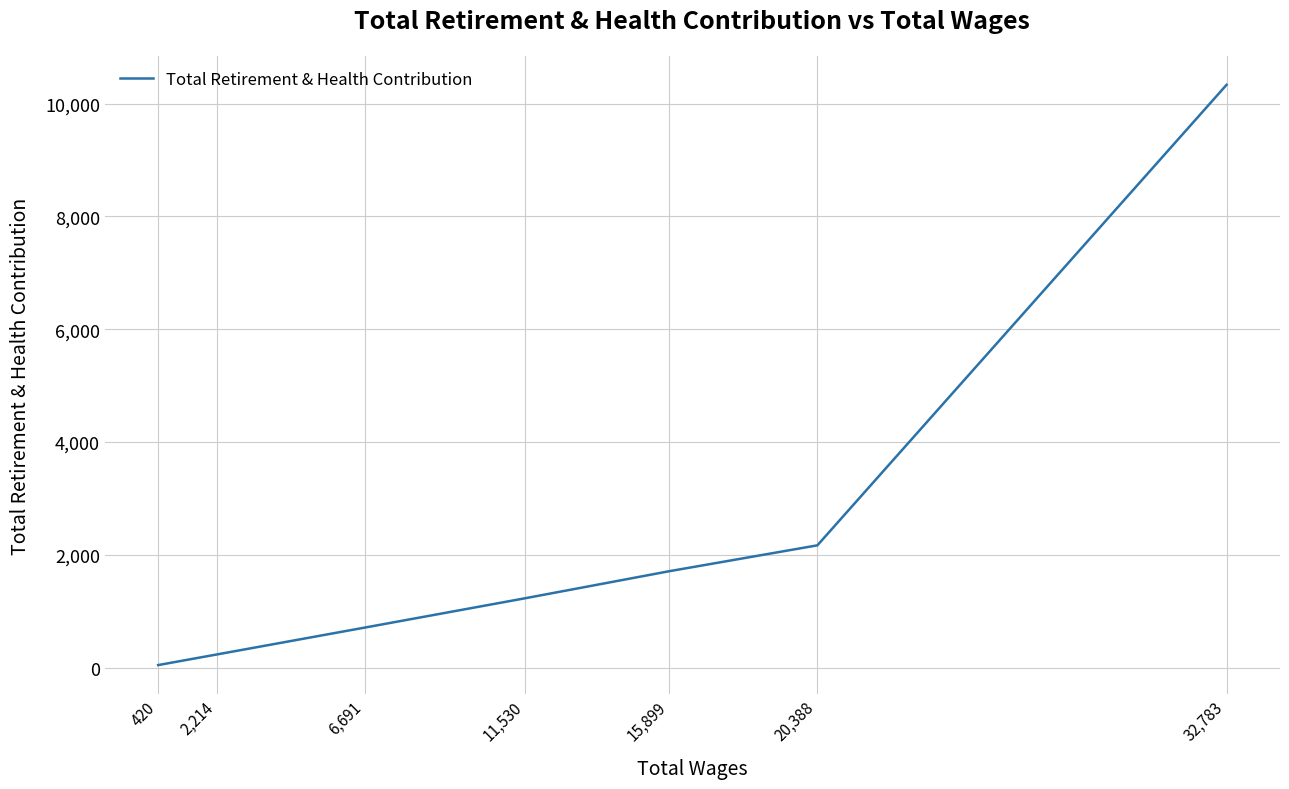

How many data points are less than 1229?

3